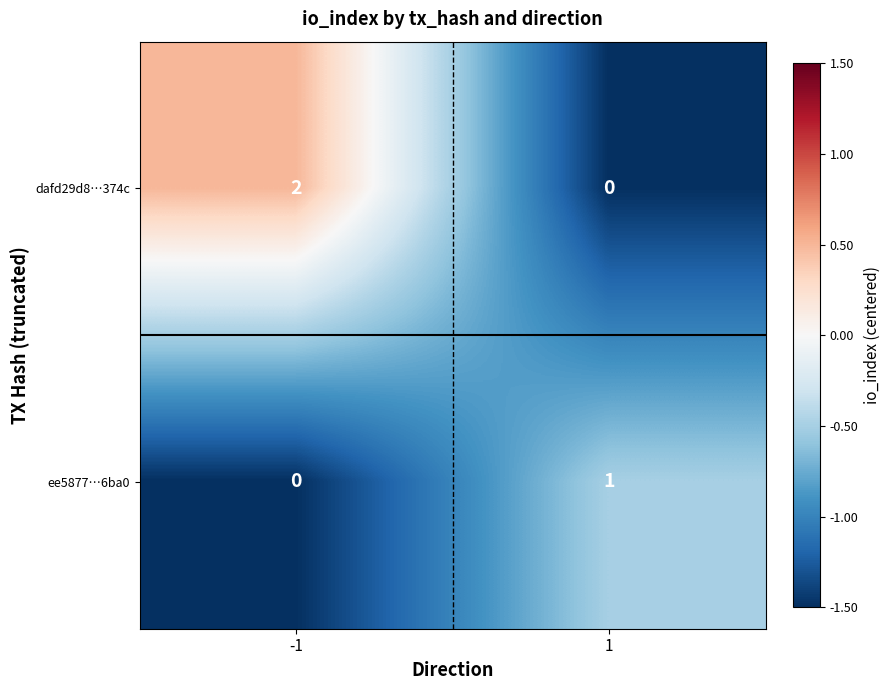

True or false: dafd29d8…374c has a value of 1 at 1.

False